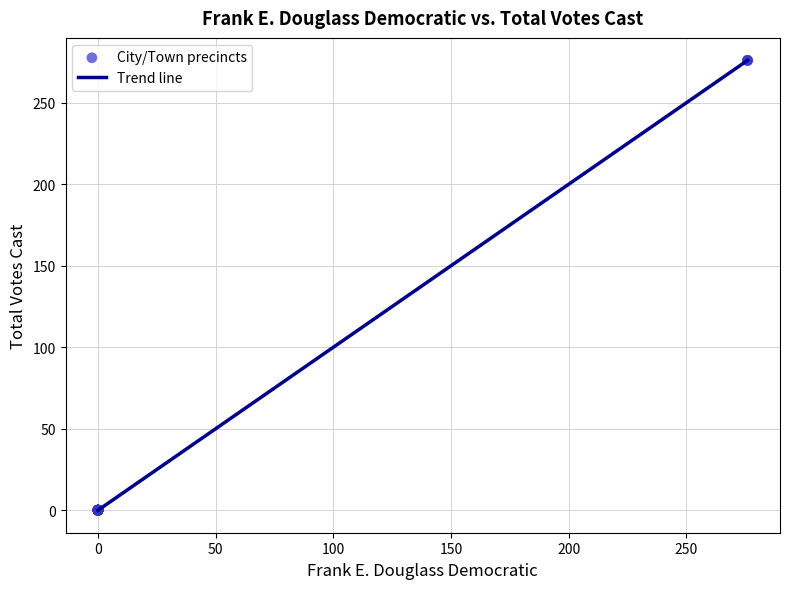

What is the difference between the maximum and minimum values?

276.0